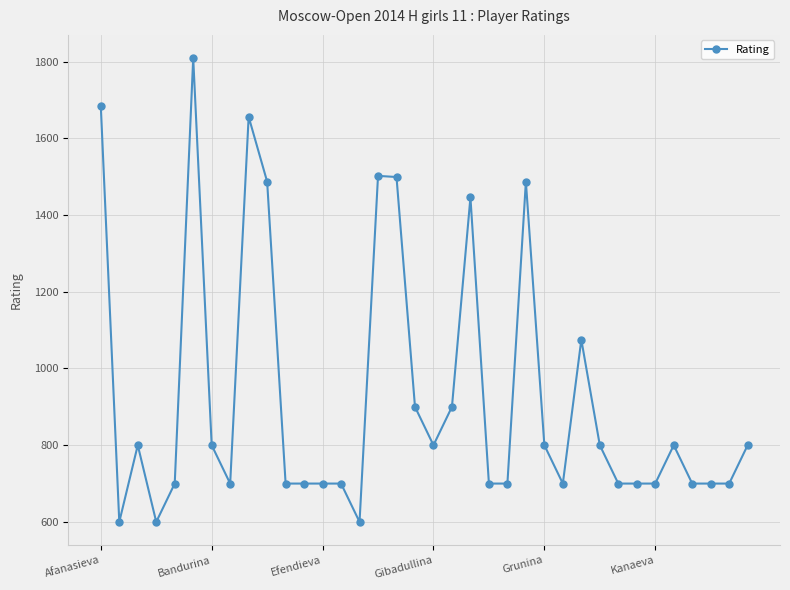

True or false: the data has more than 1 interior local peaks.

True